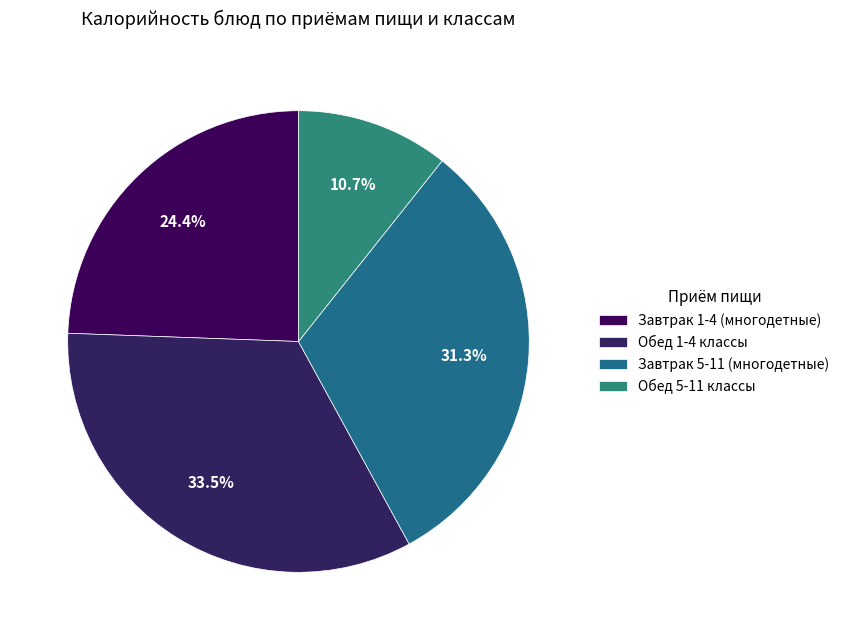

What is the total percentage of Обед 1-4 классы and Завтрак 5-11 (многодетные)?

64.9%